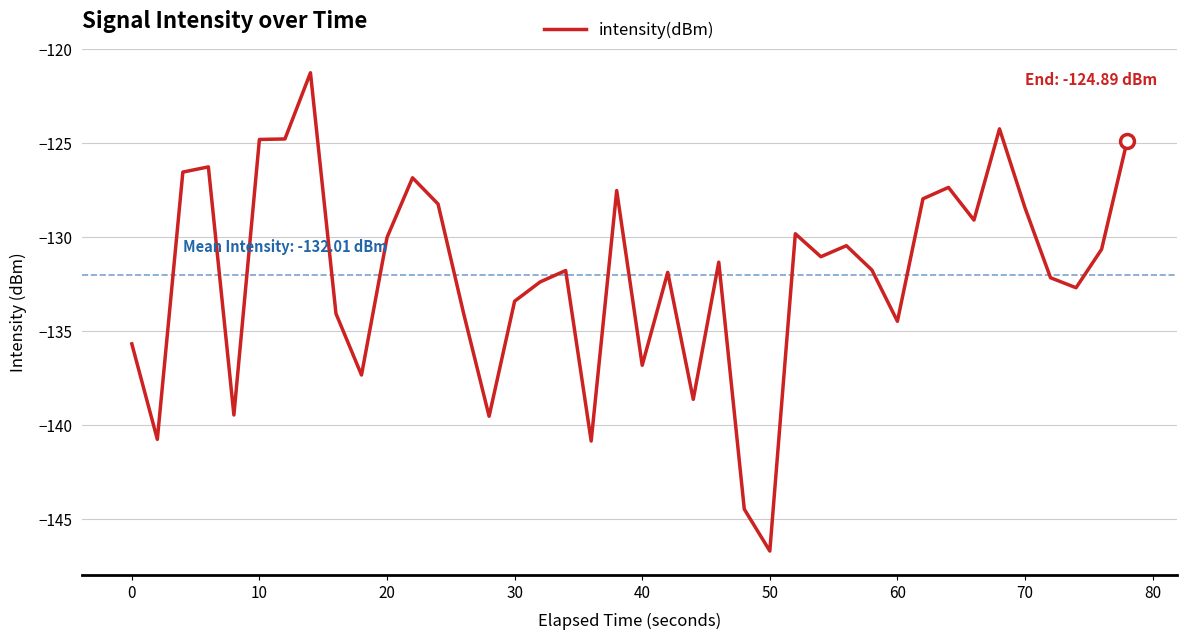

What is the difference between the maximum and minimum values?

25.4